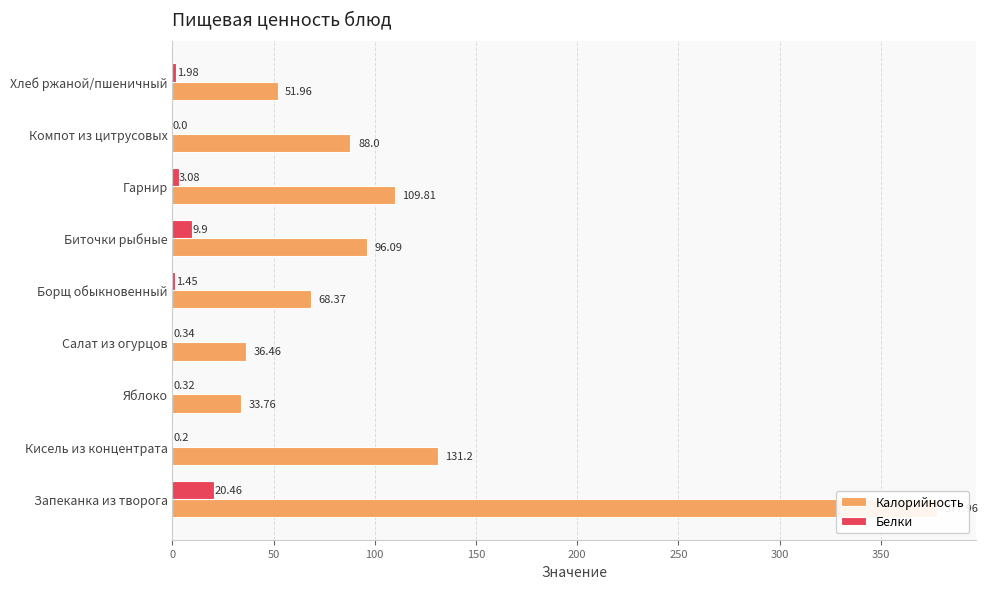

What is the difference between the maximum and minimum values in the Белки series?

20.5